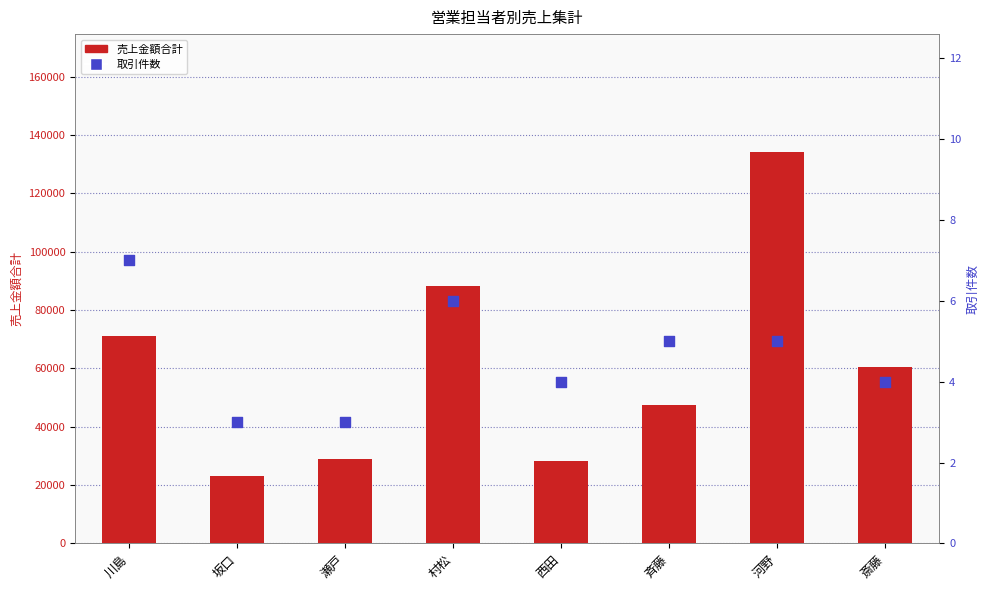

What is the total value across all series at 村松?

88106